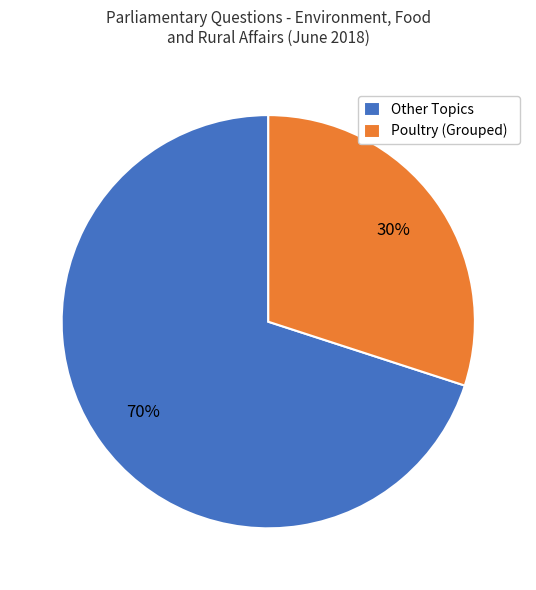

Which has a higher value, Poultry (Grouped) or Other Topics?

Other Topics